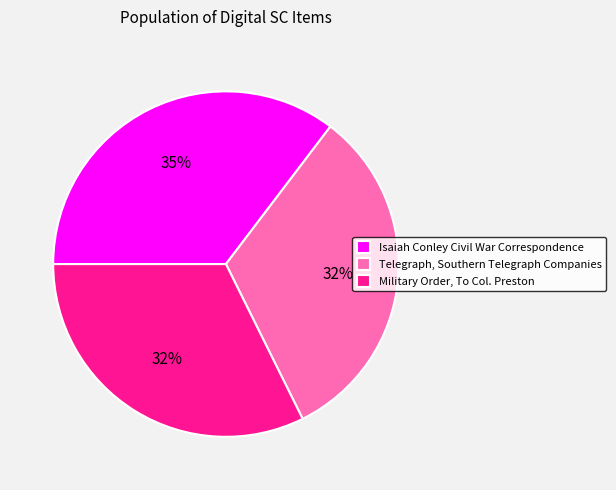

Between Telegraph, Southern Telegraph Companies and Isaiah Conley Civil War Correspondence, which is larger?

Isaiah Conley Civil War Correspondence